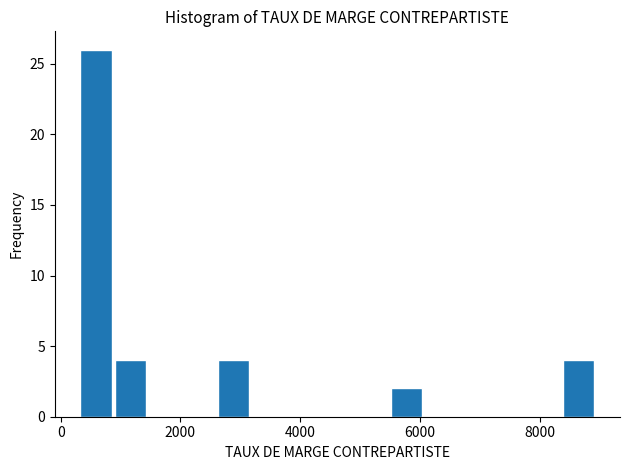

Read against the x-axis, roughly where is the centre of the tallest bar?

600